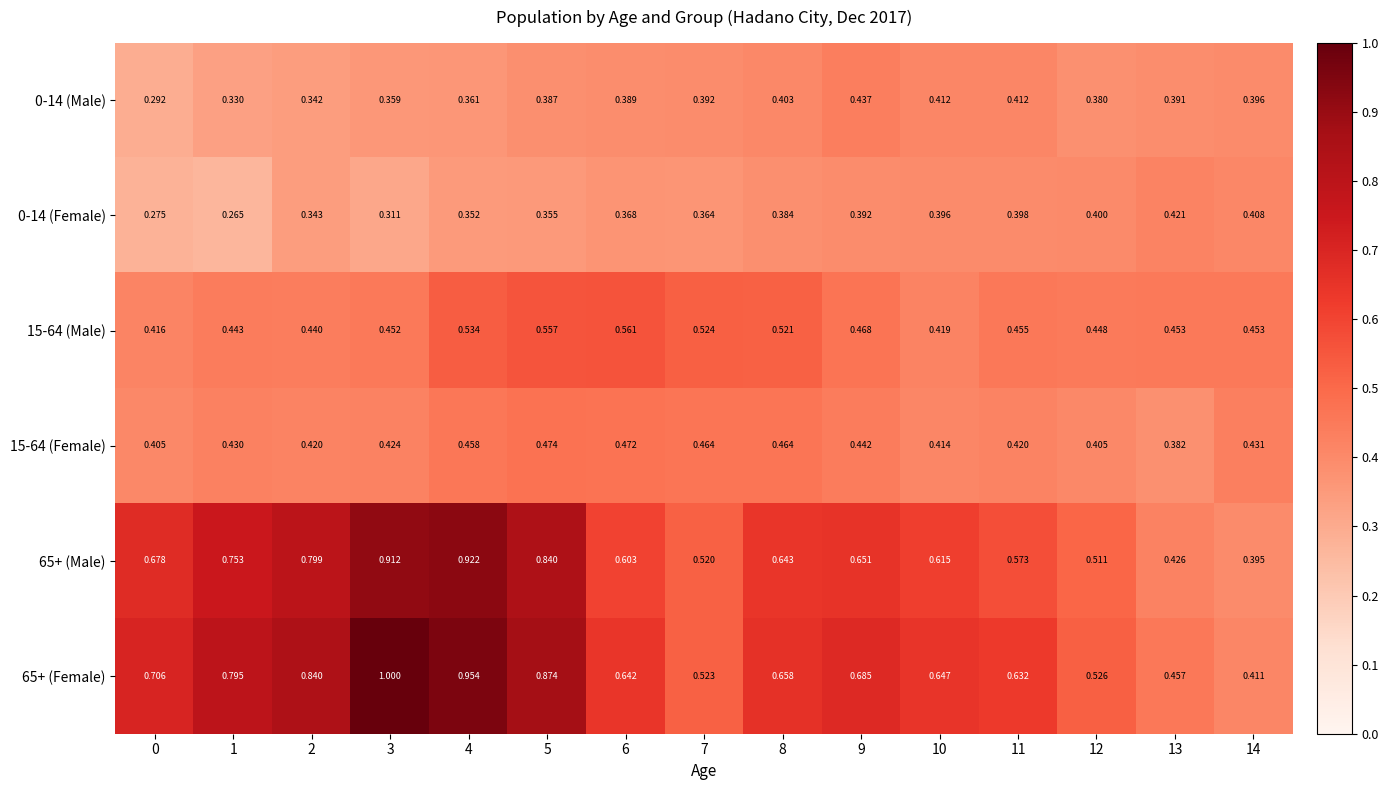

How many categories are shown in the chart?

15